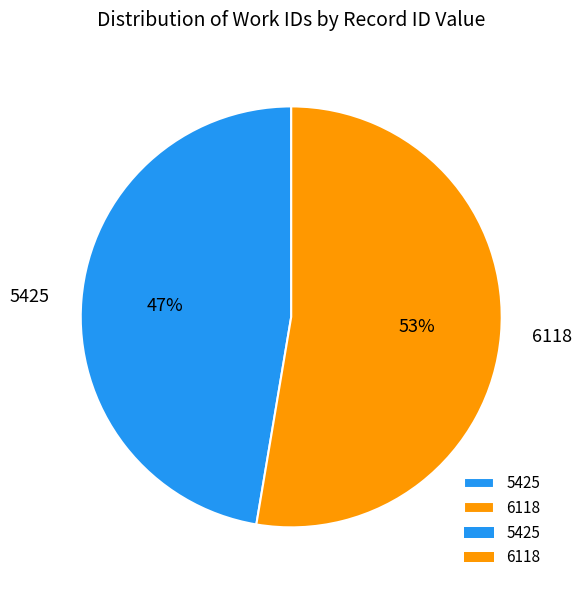

Count the number of slices in the pie.

2